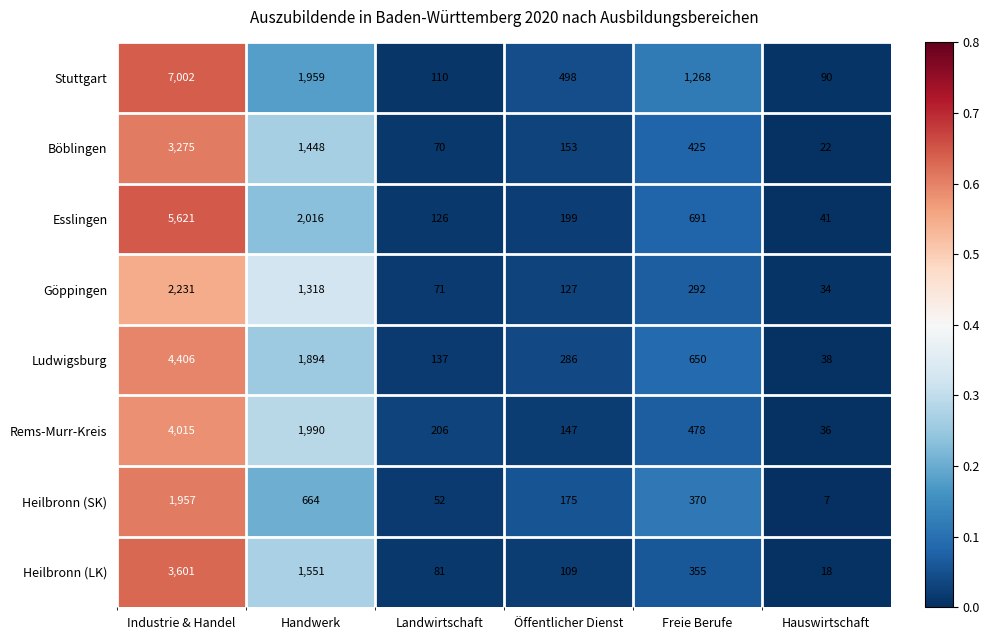

Is it true that Rems-Murr-Kreis equals 62 at Öffentlicher Dienst?

False